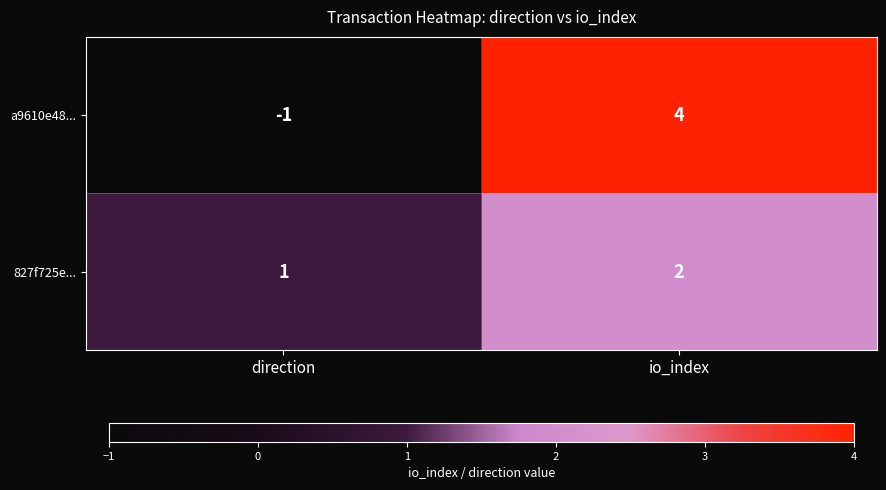

Which series has the largest range (max minus min)?

a9610e48...